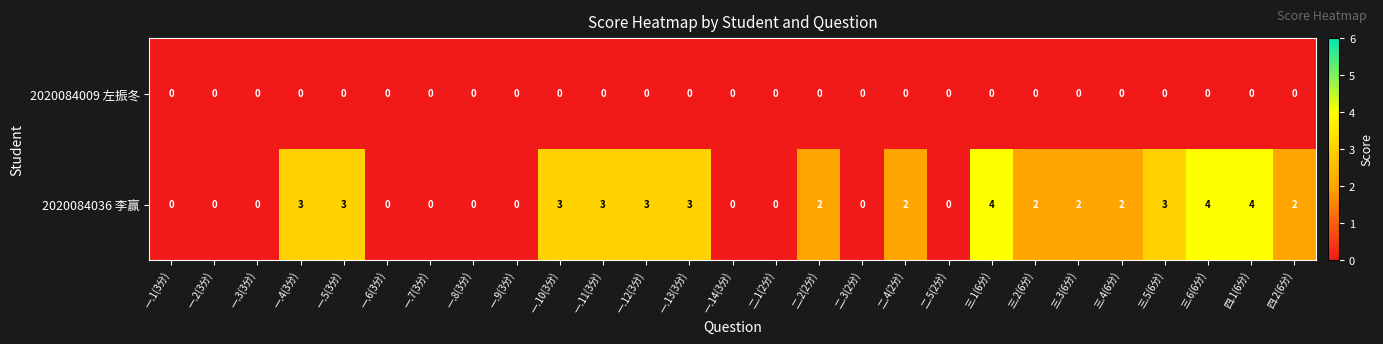

Rank the series by their average value, from highest to lowest.

2020084036 李赢, 2020084009 左振冬